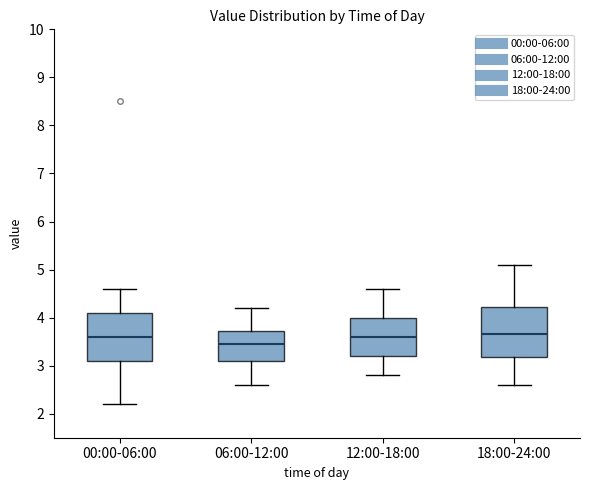

Reading left to right, transcribe this box plot: for each box, give where its median line is, the range the box spans, and where its two whiskers end, as read against the y-axis. The values are not printed on the chart, so give them approximately, as read against the axis.

00:00-06:00: median 3.6, box 3.1 to 4.1, whiskers 2.2 to 4.6
06:00-12:00: median 3.5, box 3.1 to 3.7, whiskers 2.6 to 4.2
12:00-18:00: median 3.6, box 3.2 to 4.0, whiskers 2.8 to 4.6
18:00-24:00: median 3.7, box 3.2 to 4.2, whiskers 2.6 to 5.1